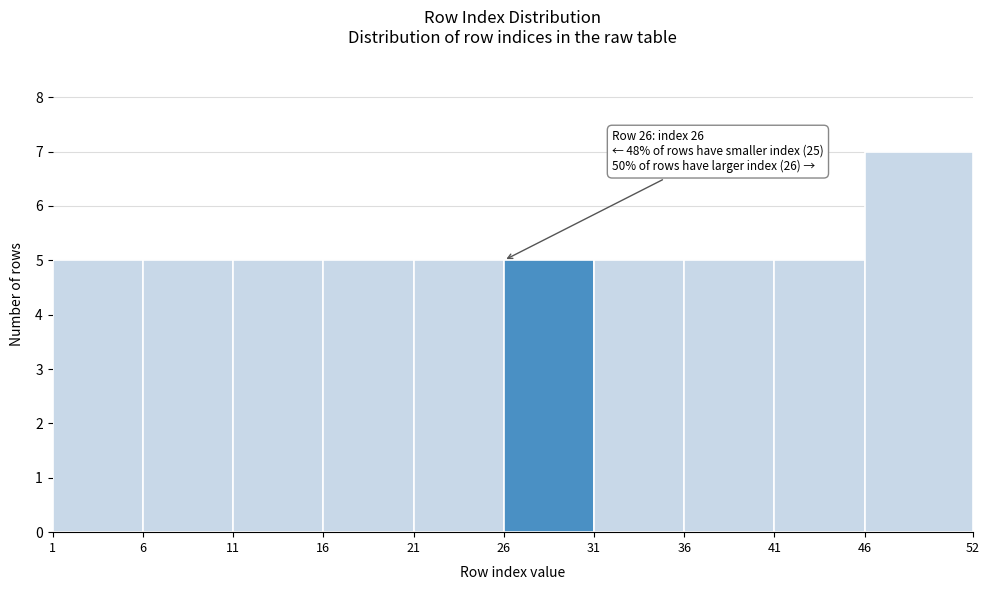

Which range on the x-axis has the tallest bar?

46 to 52